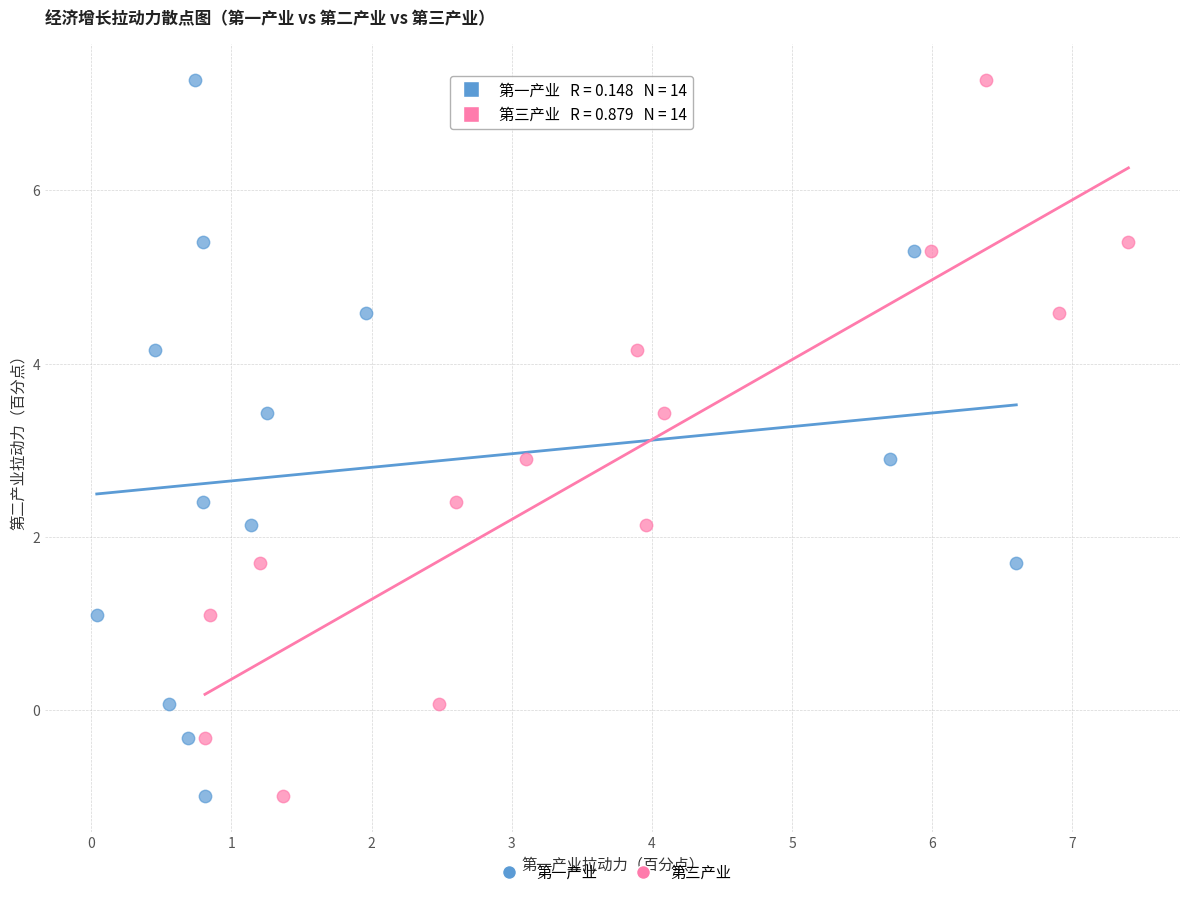

What are all the series names shown in the legend?

第一产业, 第三产业